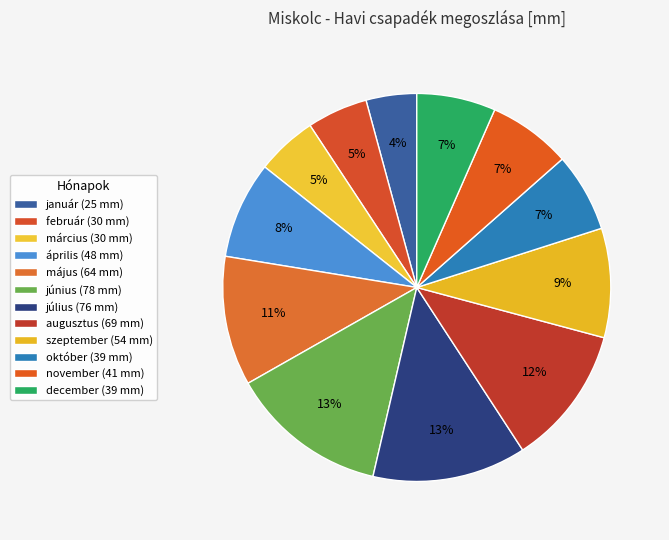

How many slices are in this pie chart?

12